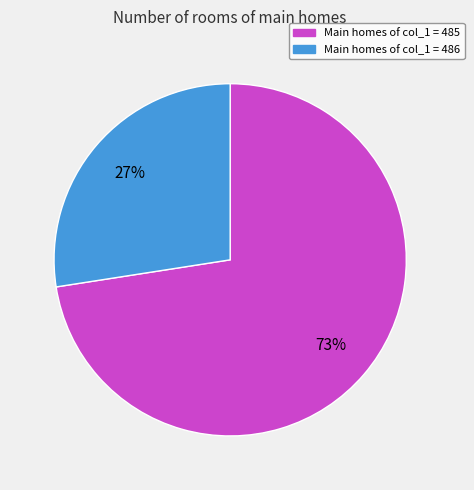

Is there any slice that represents more than half of the pie?

Yes